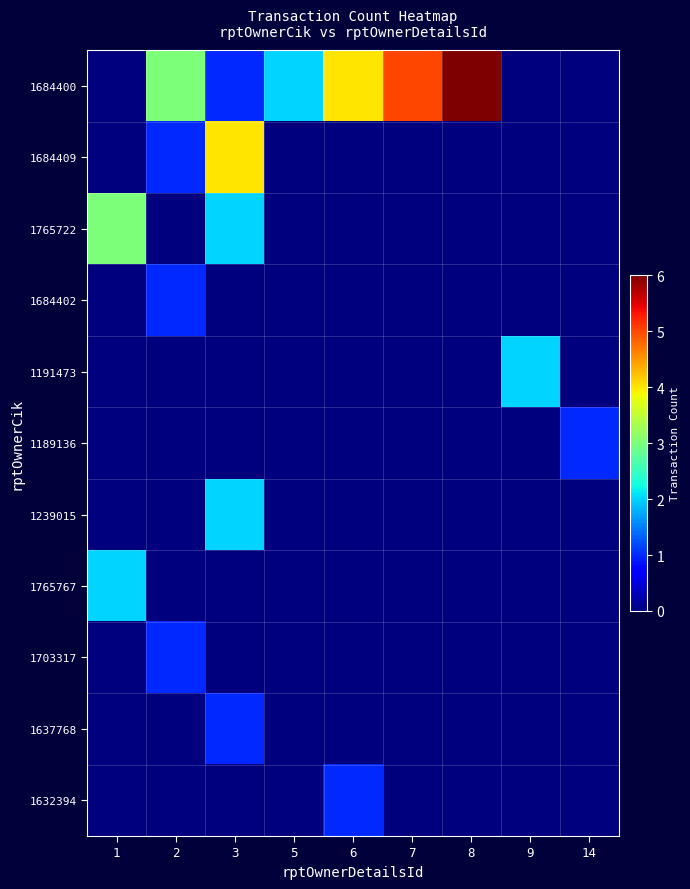

Count the number of categories in the chart.

9